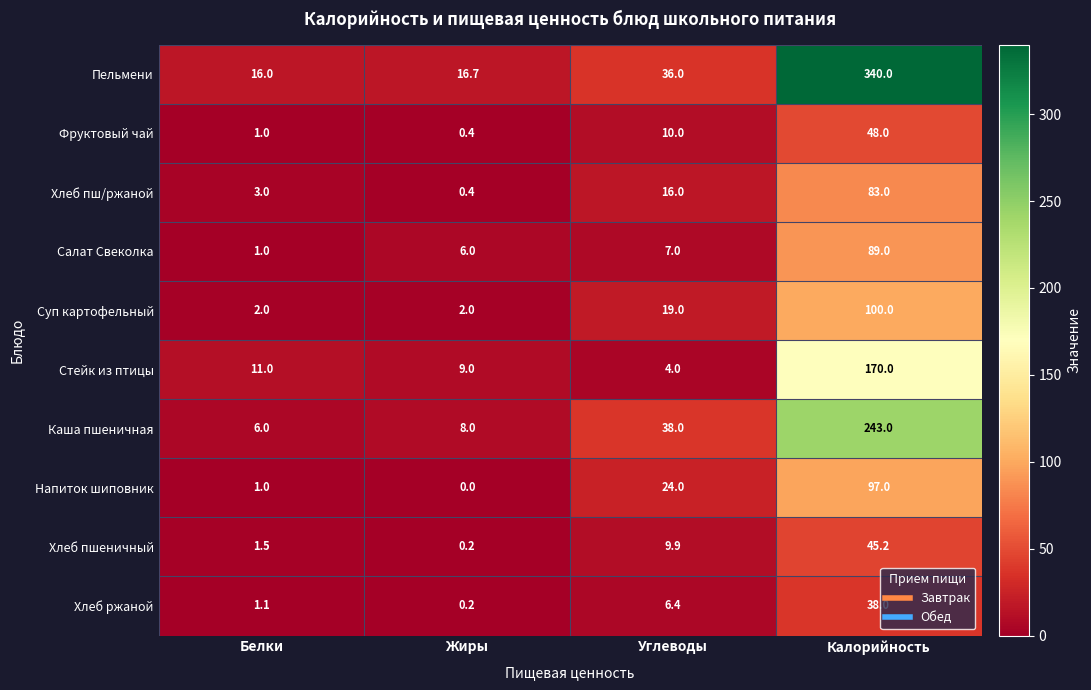

What is the difference between the Суп картофельный values at Белки and Калорийность?

98.0